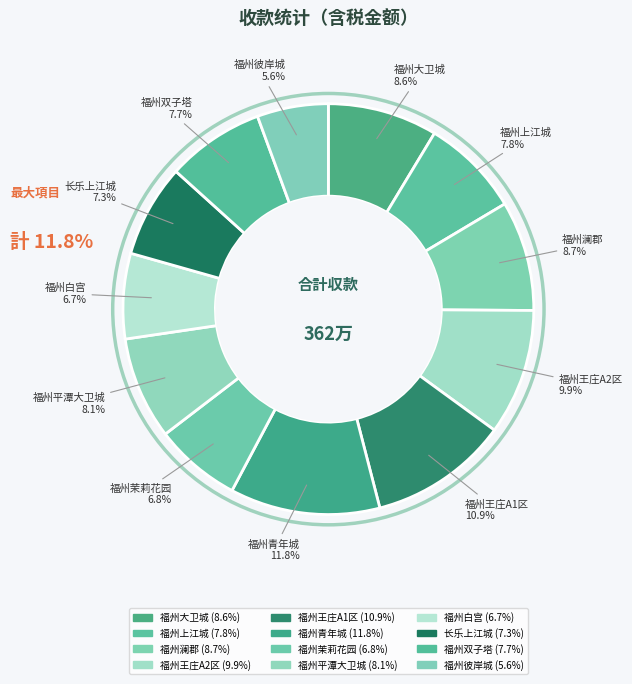

To the nearest percent, what is the difference between the largest and smallest slice percentages?

6%